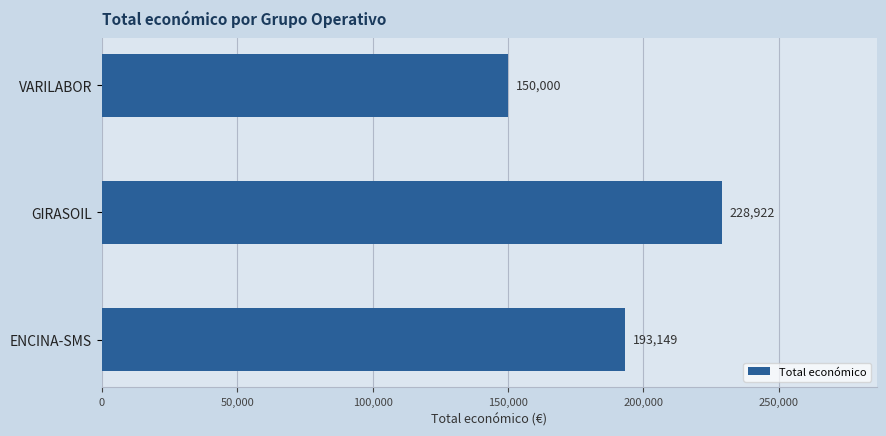

The chart shows a value of 193149 at ENCINA-SMS. True or false?

True